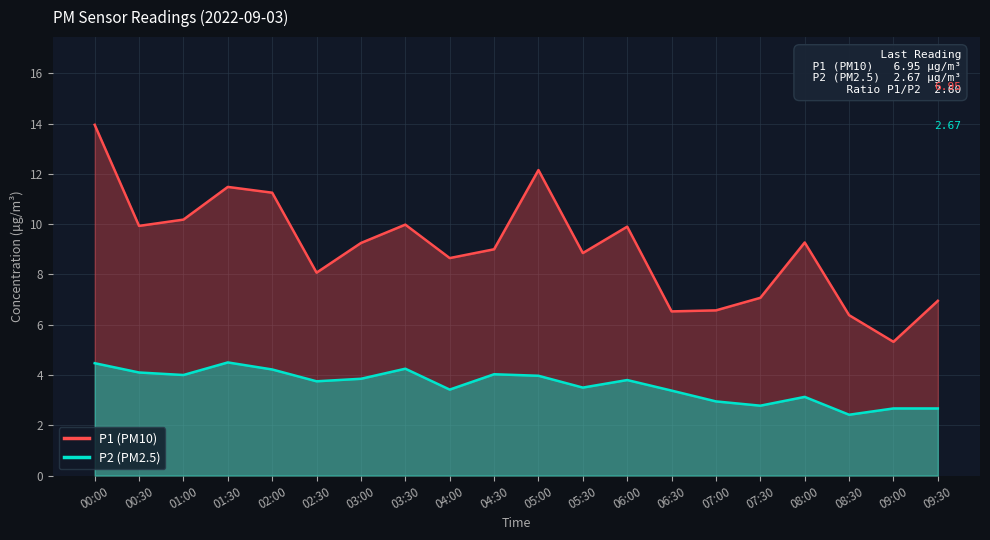

Reading left to right, transcribe all the data shown in this chart.

P1 (PM10): 13.9	9.9	10.2	11.5	11.2	8.1	9.2	10.0	8.7	9.0	12.2	8.8	9.9	6.5	6.6	7.1	9.3	6.4	5.3	7.0
P2 (PM2.5): 4.5	4.1	4.0	4.5	4.2	3.8	3.9	4.2	3.4	4.0	4.0	3.5	3.8	3.4	3.0	2.8	3.1	2.4	2.7	2.7